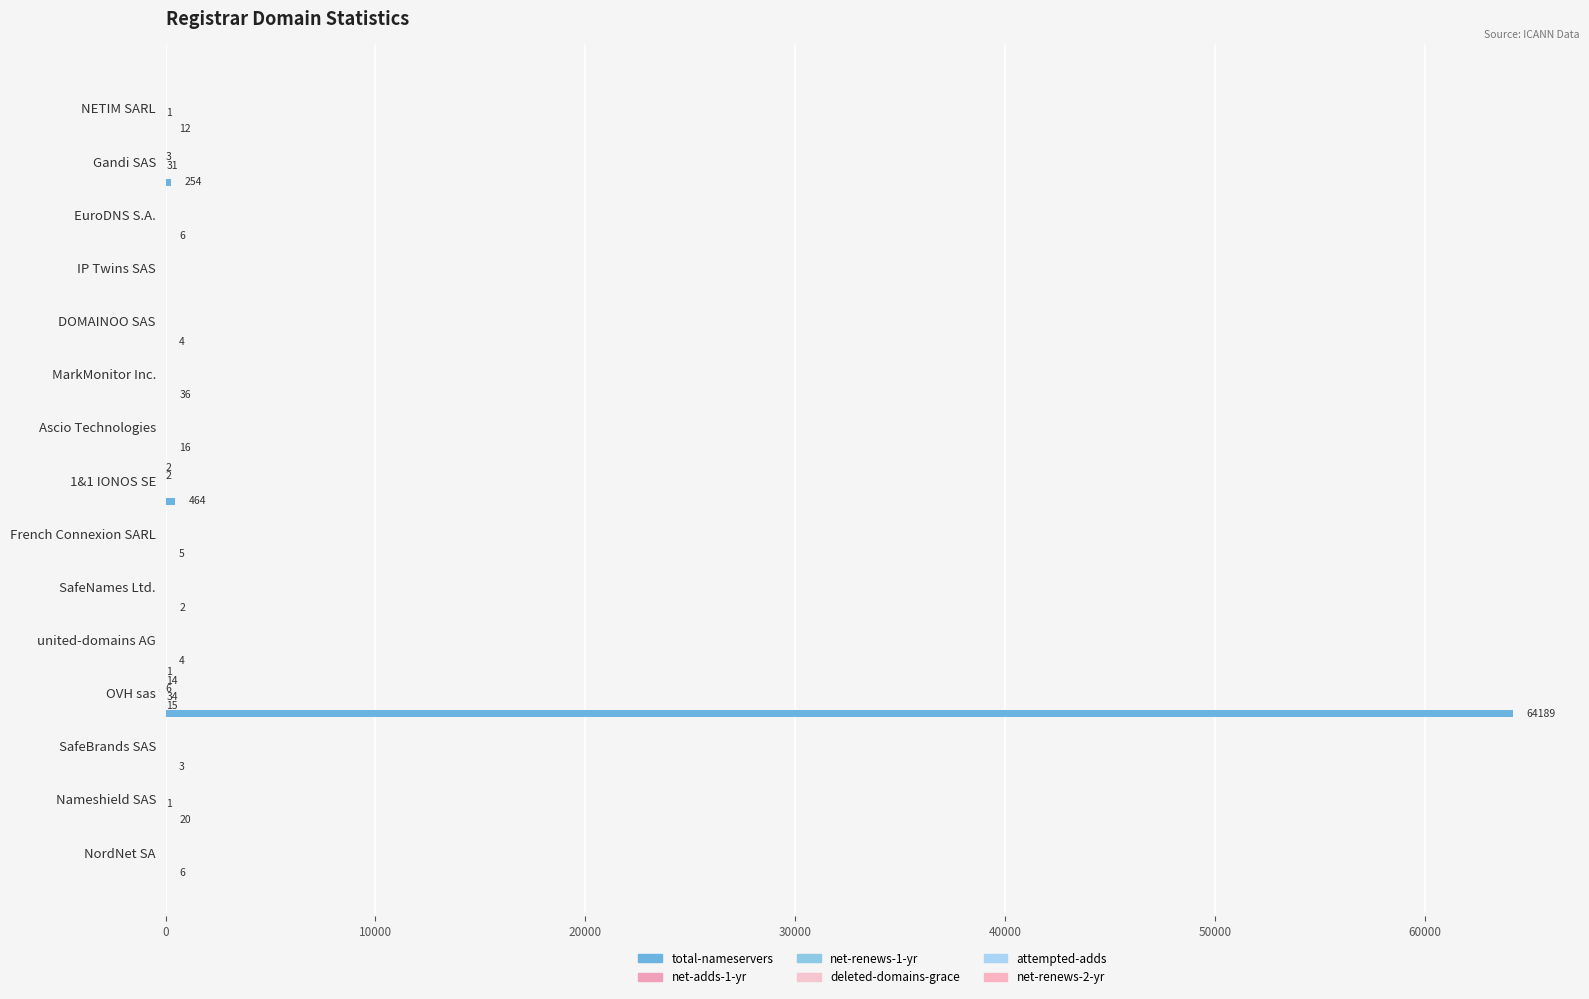

What is the average value of the net-adds-1-yr series?

1